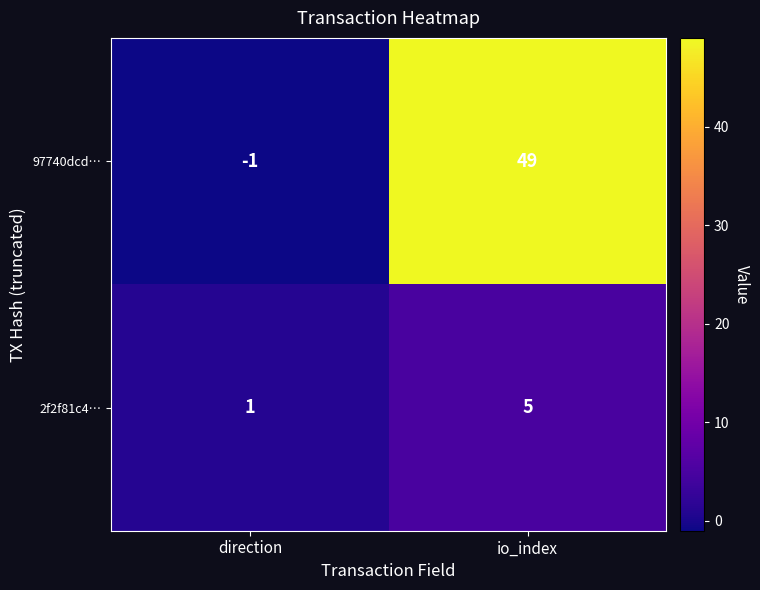

Reading left to right, extract all data points from this chart.

97740dcd…: direction=-1	io_index=49
2f2f81c4…: direction=1	io_index=5